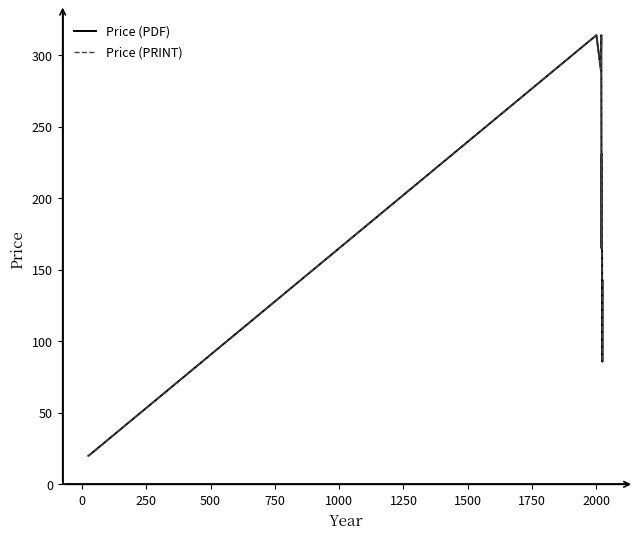

Does the chart have visible grid lines?

No